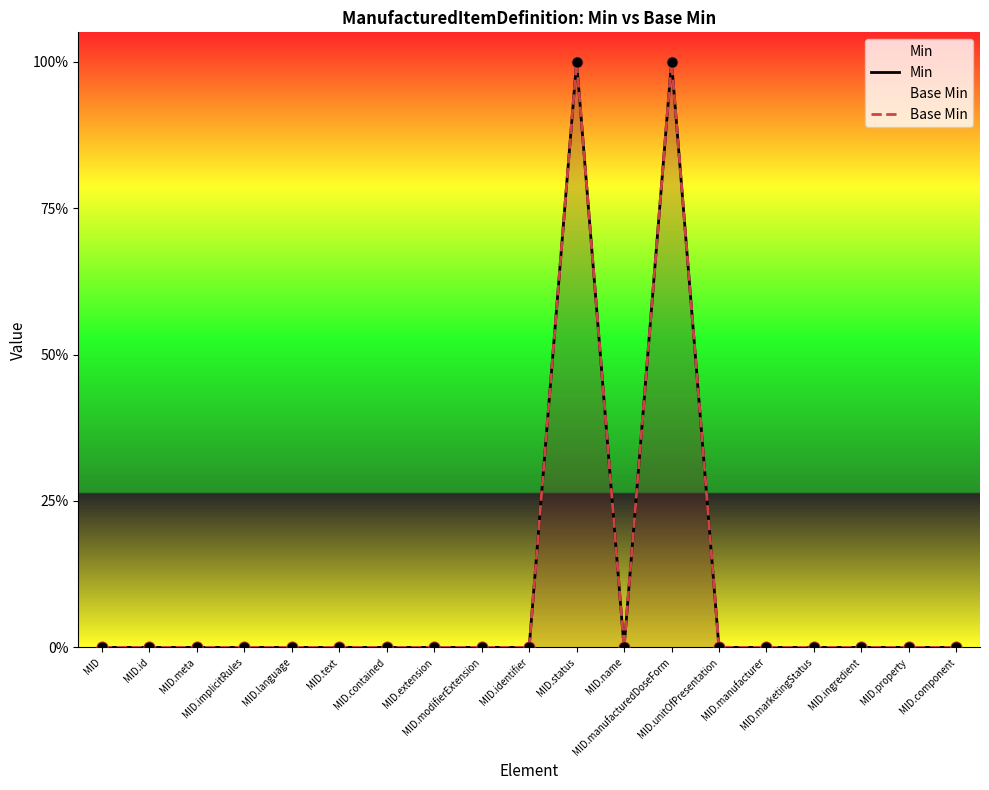

Which series reaches the minimum Y coordinate?

Min